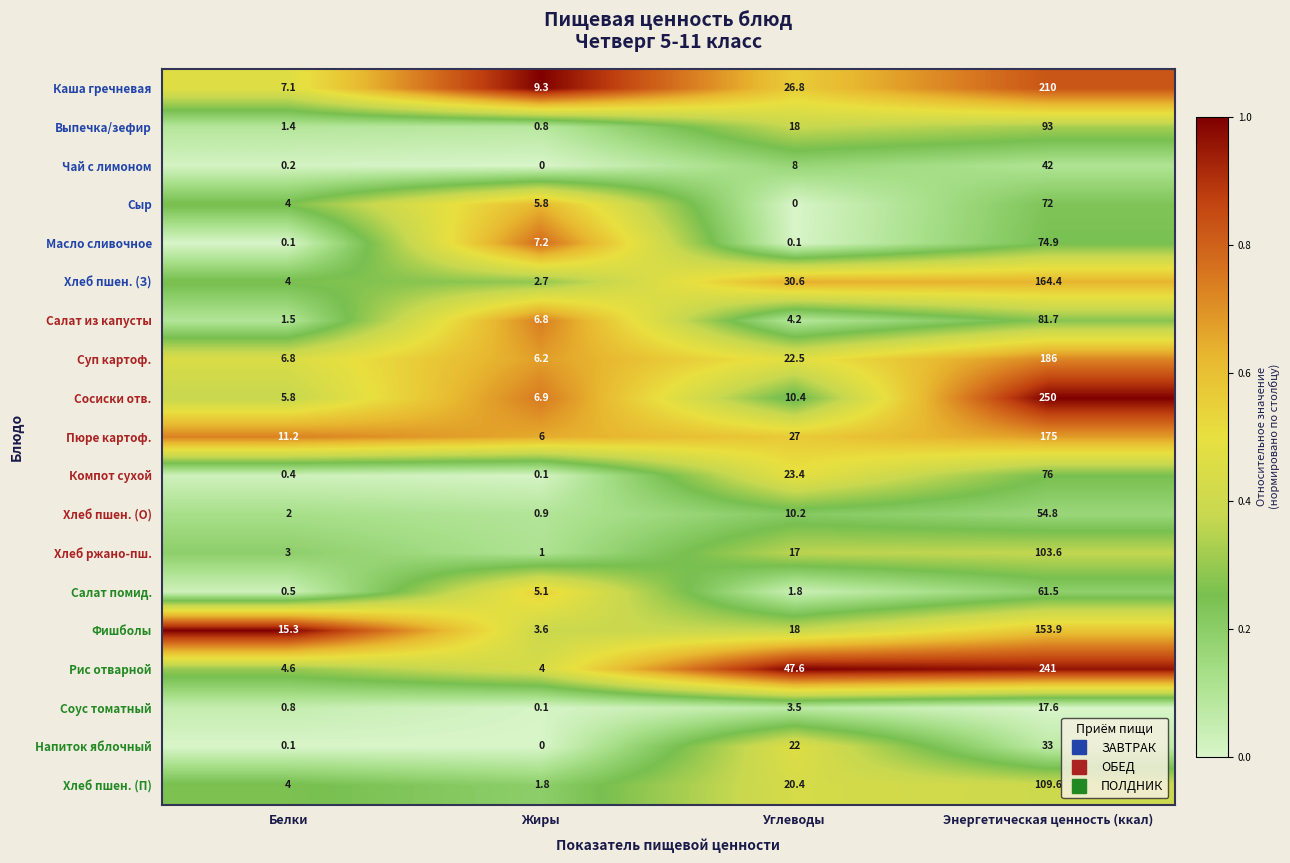

How many categories are shown in the chart?

4